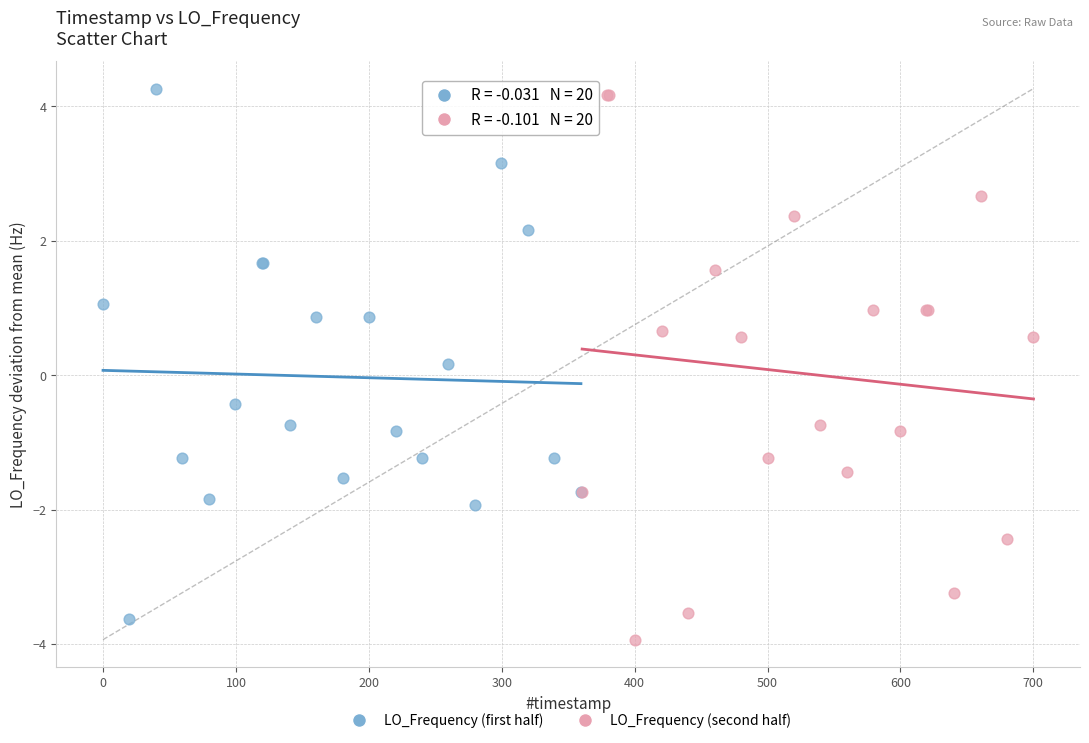

What are all the series names shown in the legend?

LO_Frequency (first half), LO_Frequency (second half)